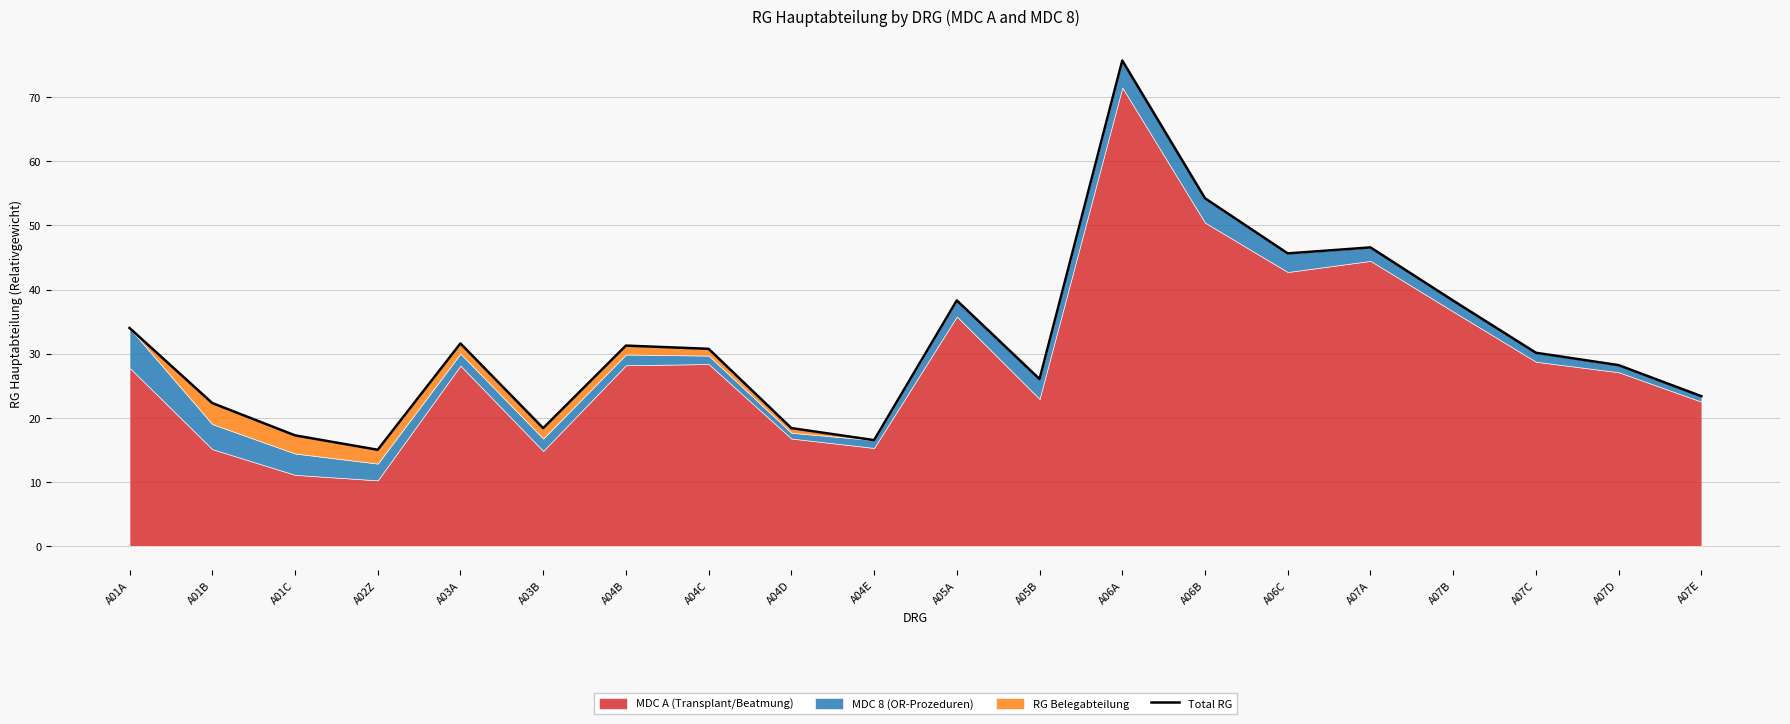

True or false: there are more than 0 points higher than both neighbors.

True